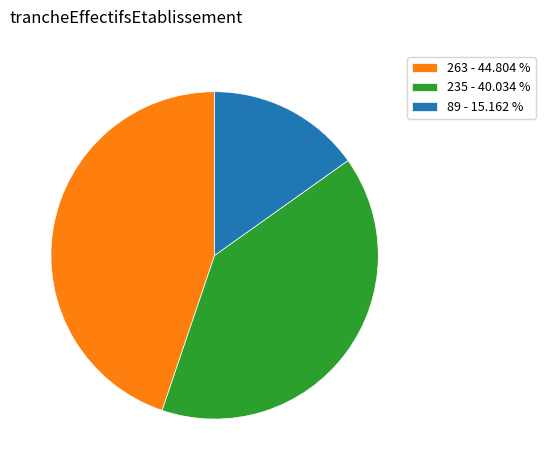

Which slice is the smallest?

89 - 15.162 %